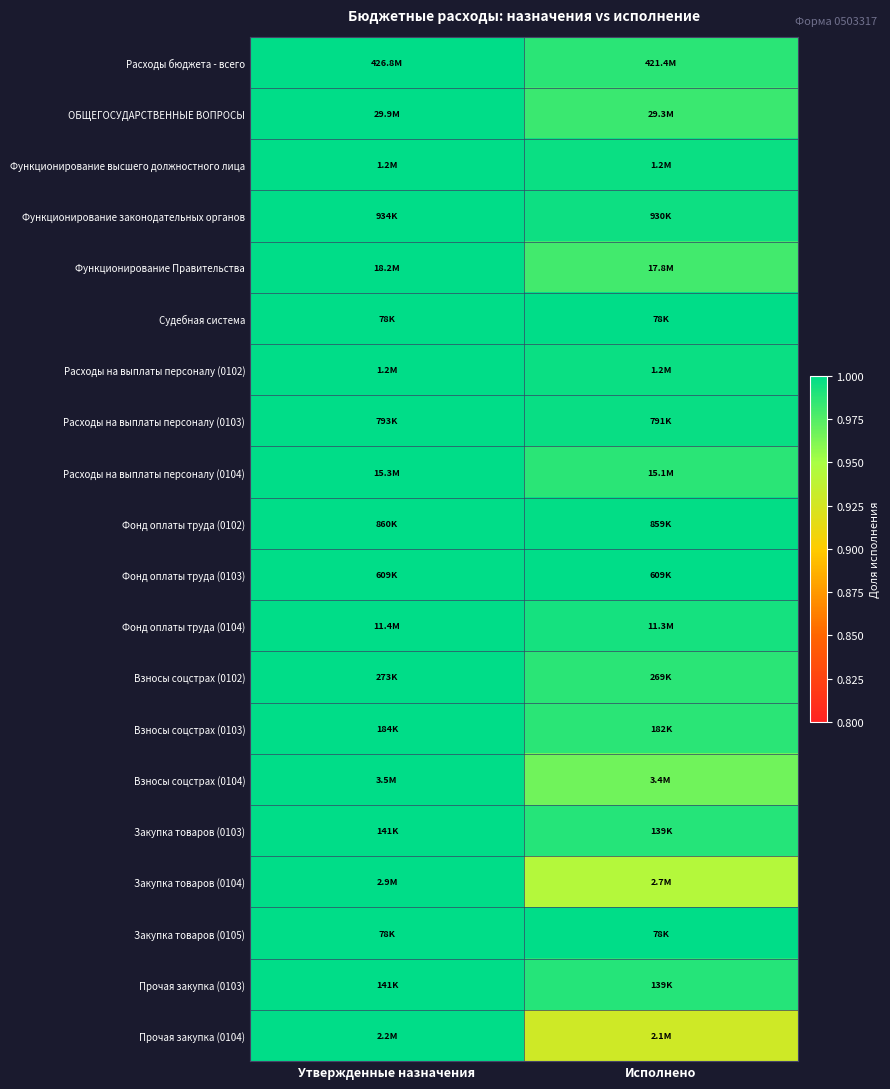

What is the difference between the highest and lowest values at Исполнено?

0.1